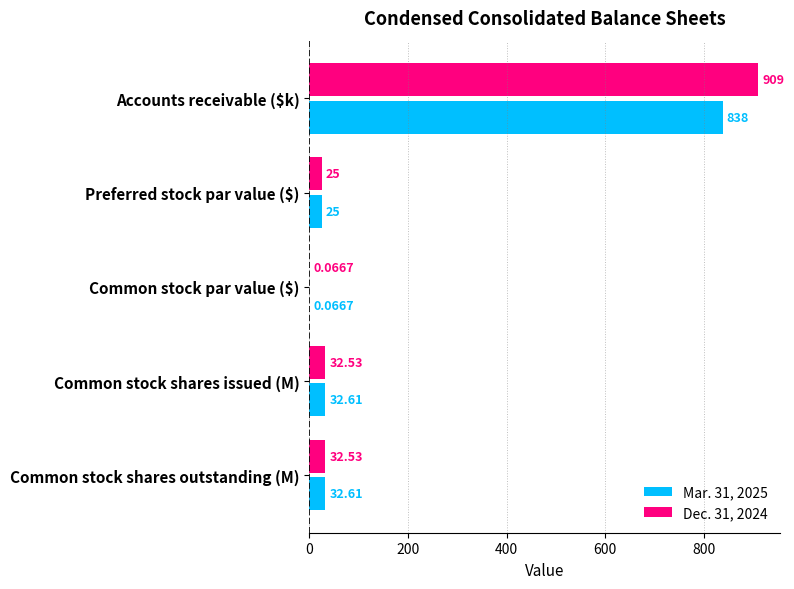

Count the number of categories in the chart.

5